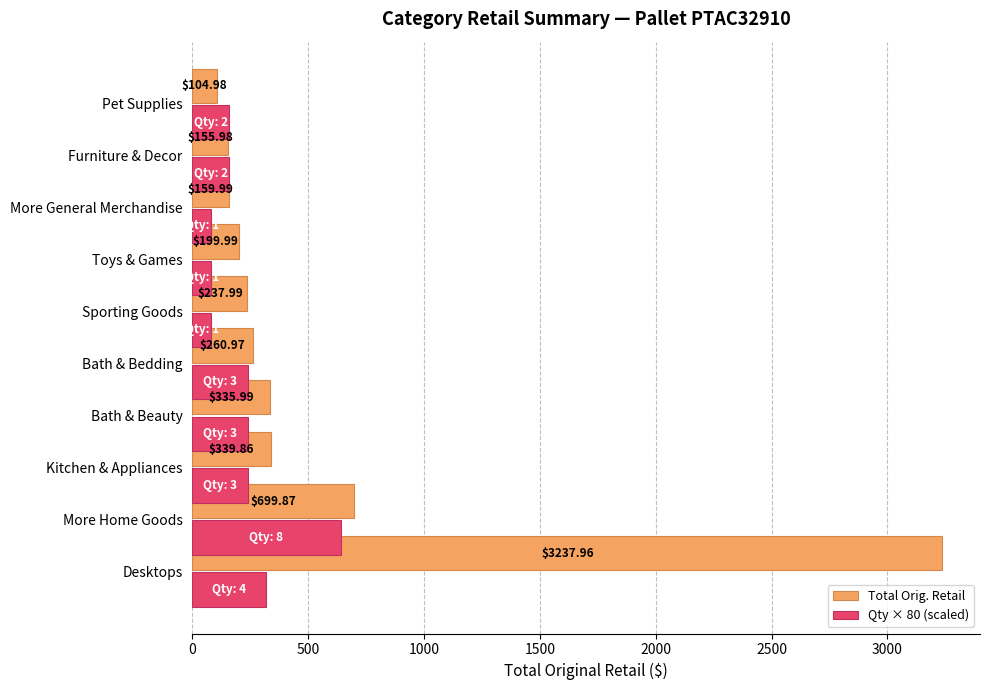

Is it true that Total Orig. Retail equals 162.1 at Pet Supplies?

False